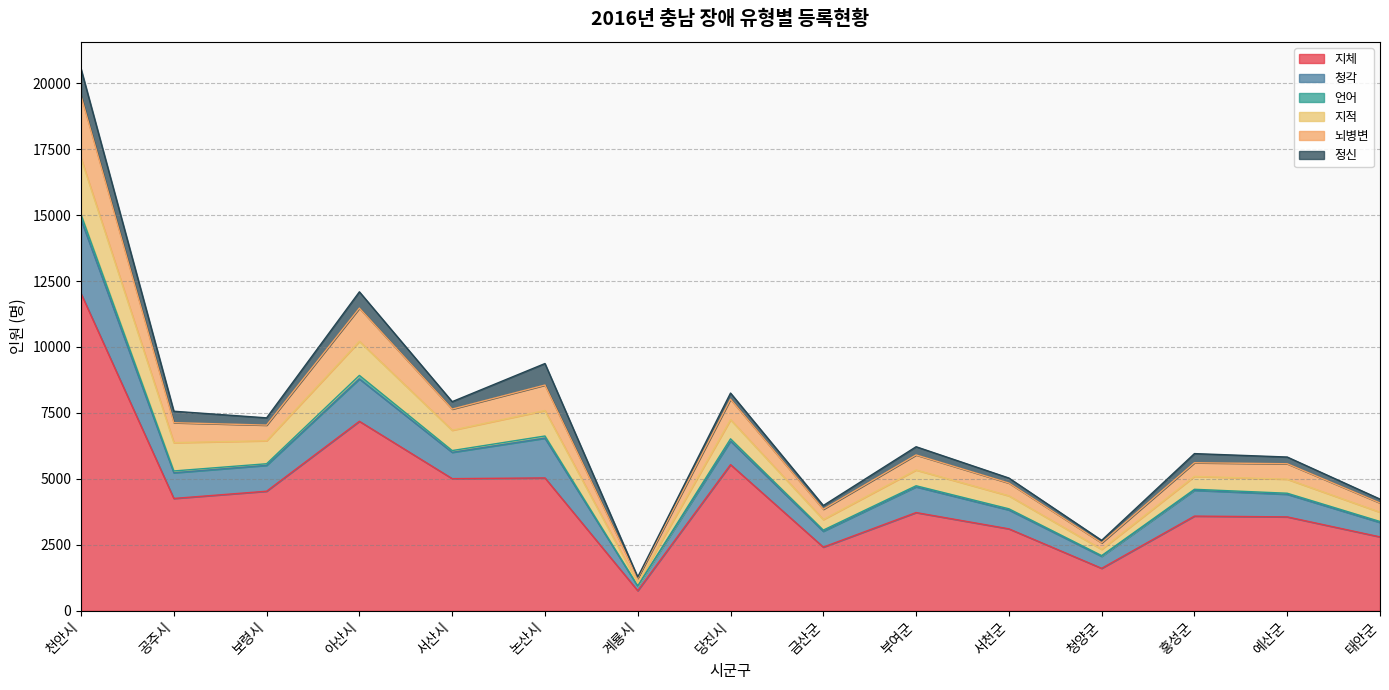

The value of 지체 at 보령시 is 4532. True or false?

True